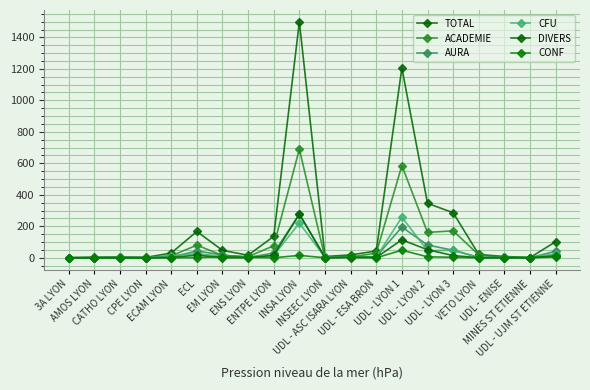

True or false: TOTAL and CFU cross at least once.

False